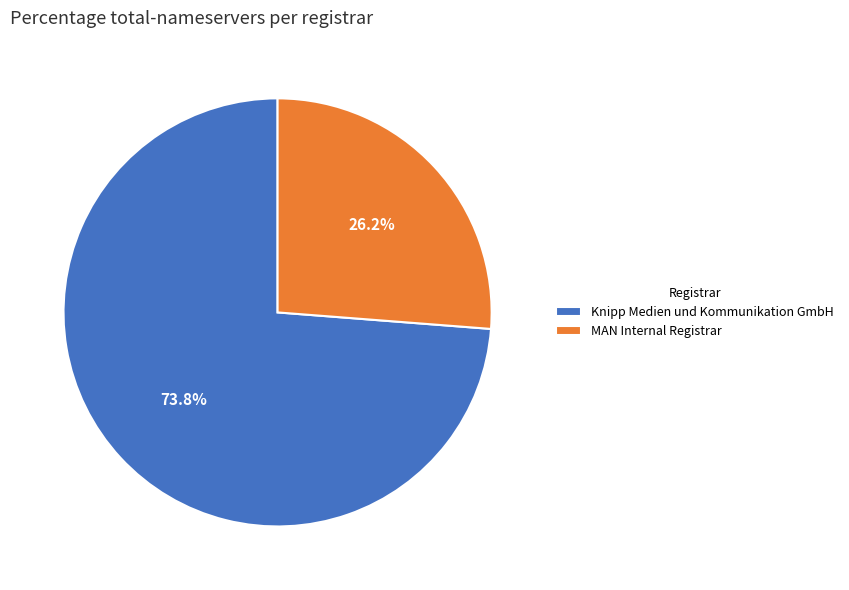

Which has a higher value, MAN Internal Registrar or Knipp Medien und Kommunikation GmbH?

Knipp Medien und Kommunikation GmbH